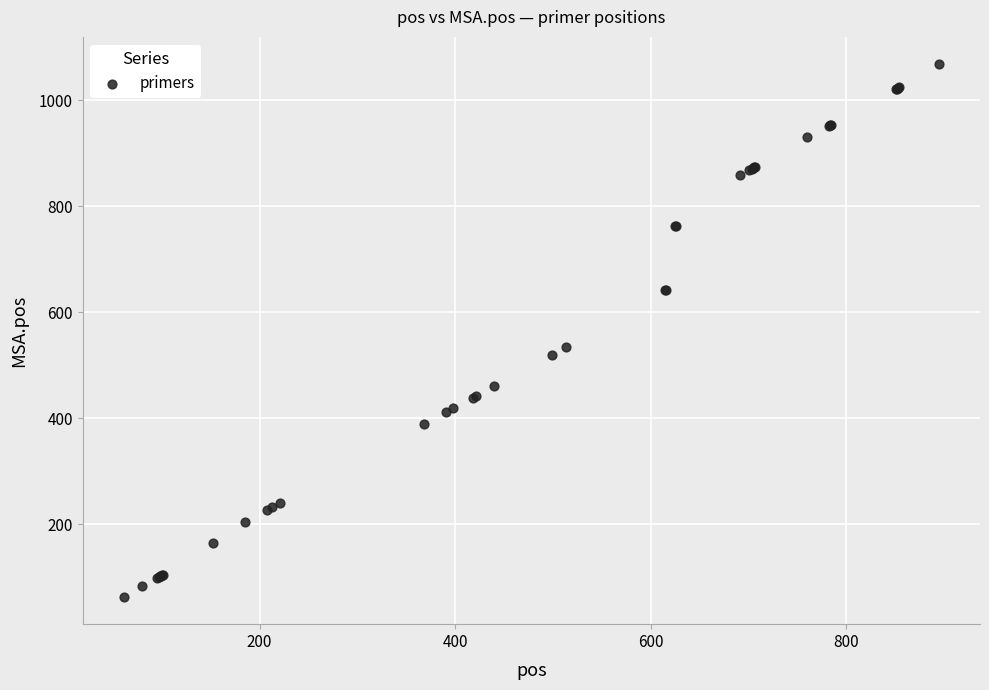

What Y value in the scatter plot is closest to 565?

534